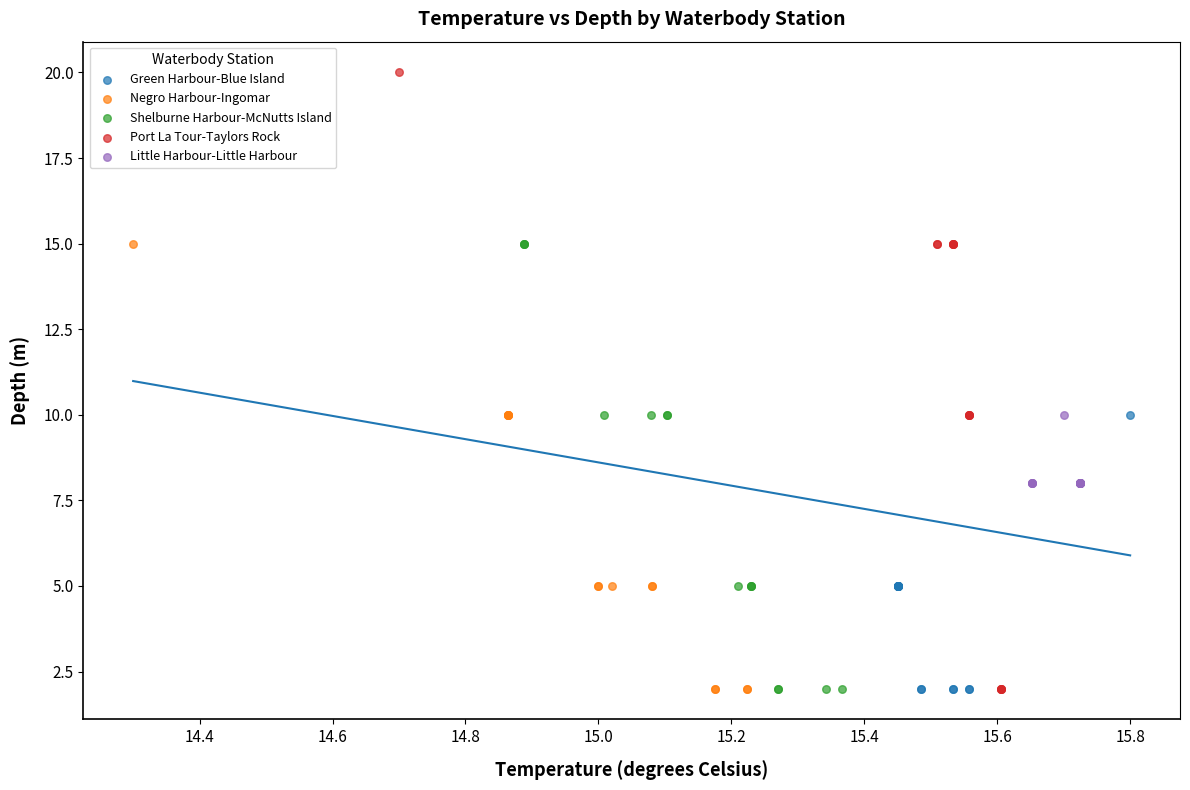

Which series has the largest Y range (max minus min)?

Port La Tour-Taylors Rock